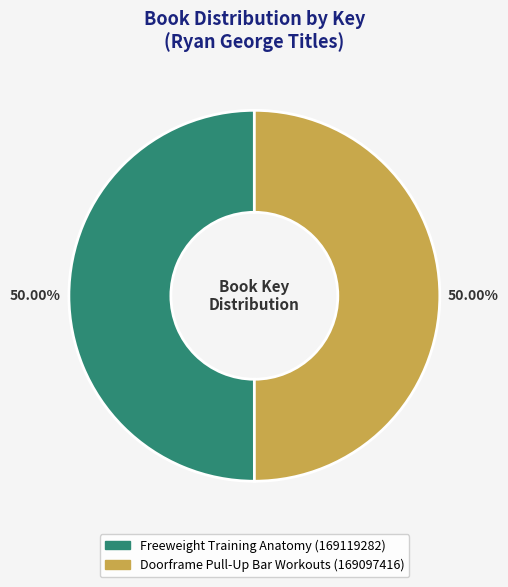

Approximately how many times larger is the value at Doorframe Pull-Up Bar Workouts compared to Freeweight Training Anatomy?

1.0